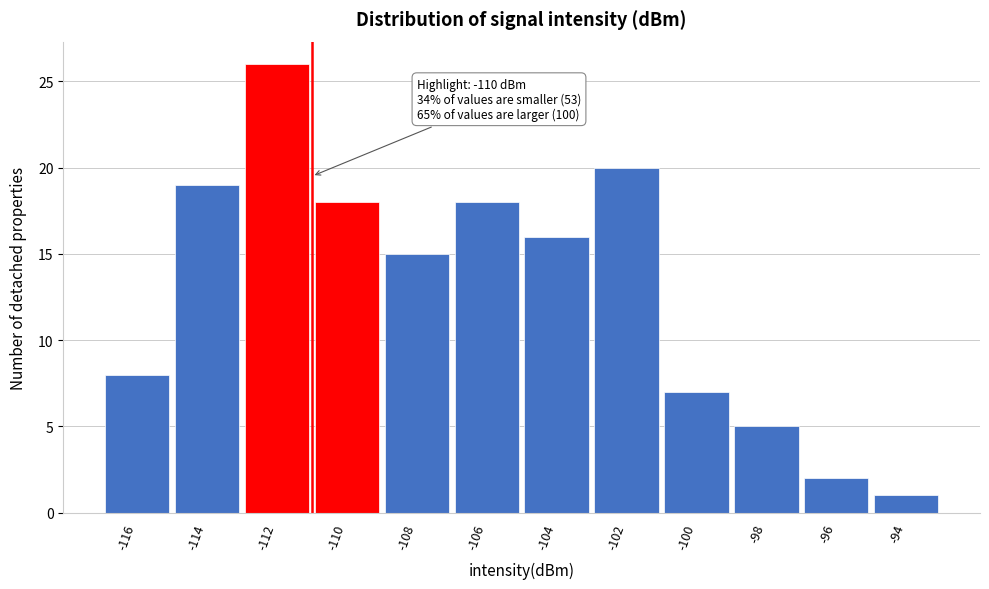

Reading left to right, what are all the values shown in this chart?

8	19	26	18	15	18	16	20	7	5	2	1